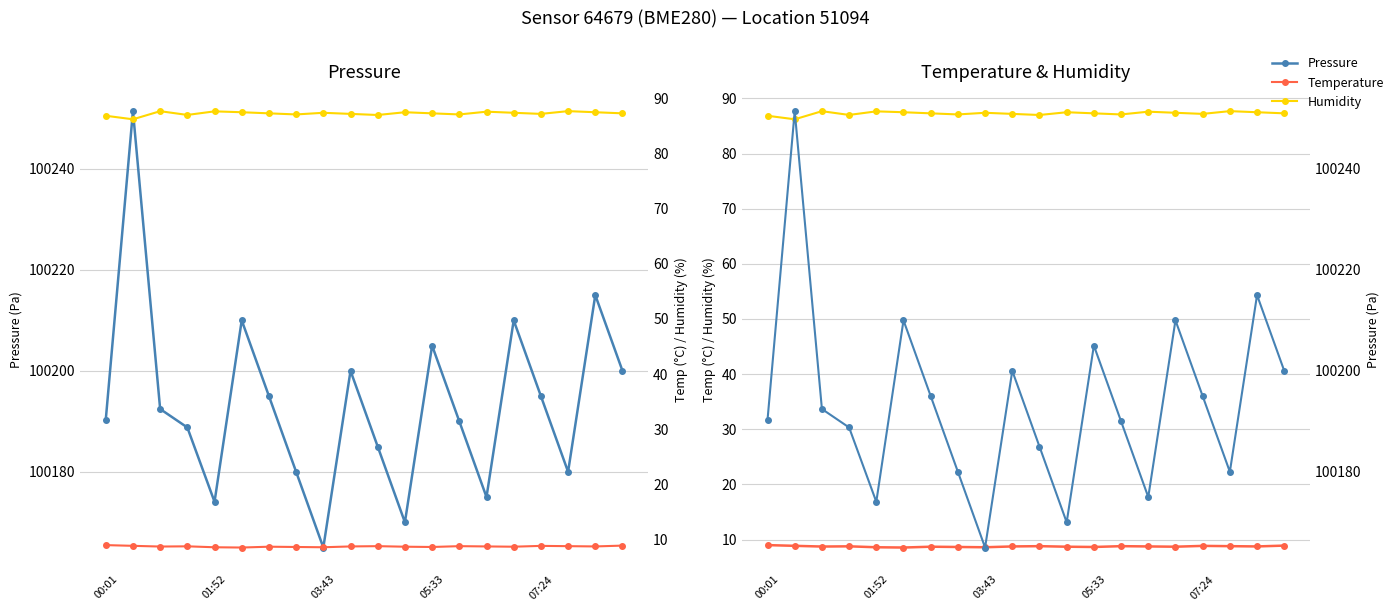

In Temperature, how many points are higher than both neighbors (excluding endpoints)?

5